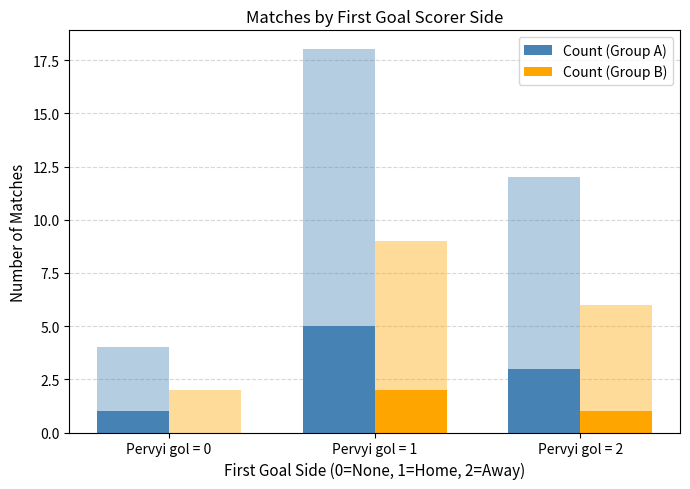

What is the difference between the maximum and minimum values in the Count (Group A) series?

4